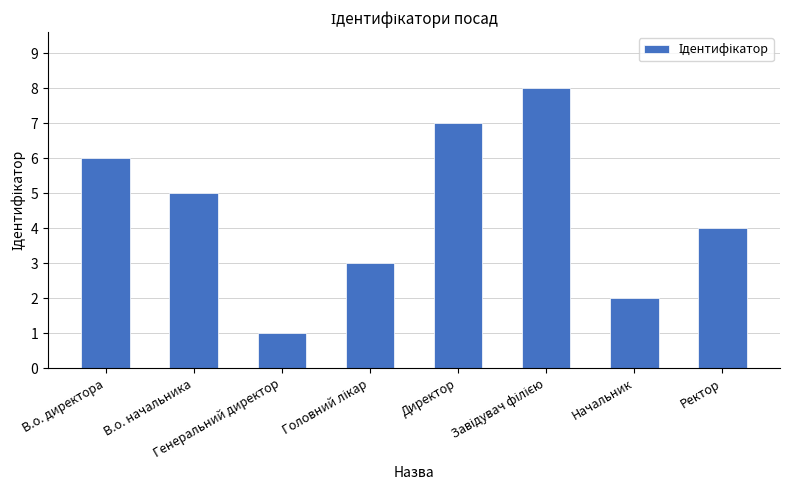

What is the difference between the maximum and minimum values?

7